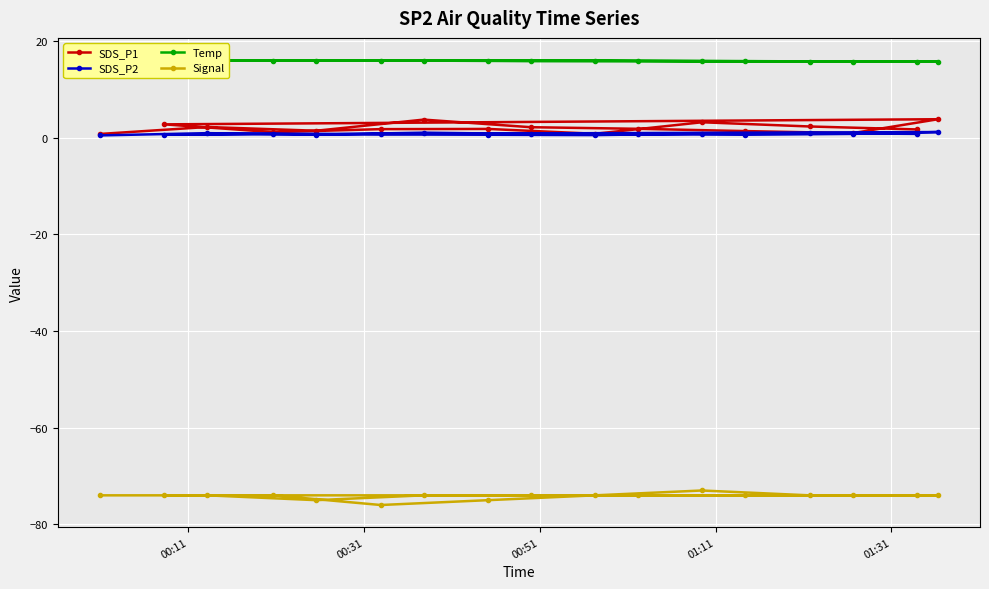

Does the chart display data point markers on the line(s)?

Yes